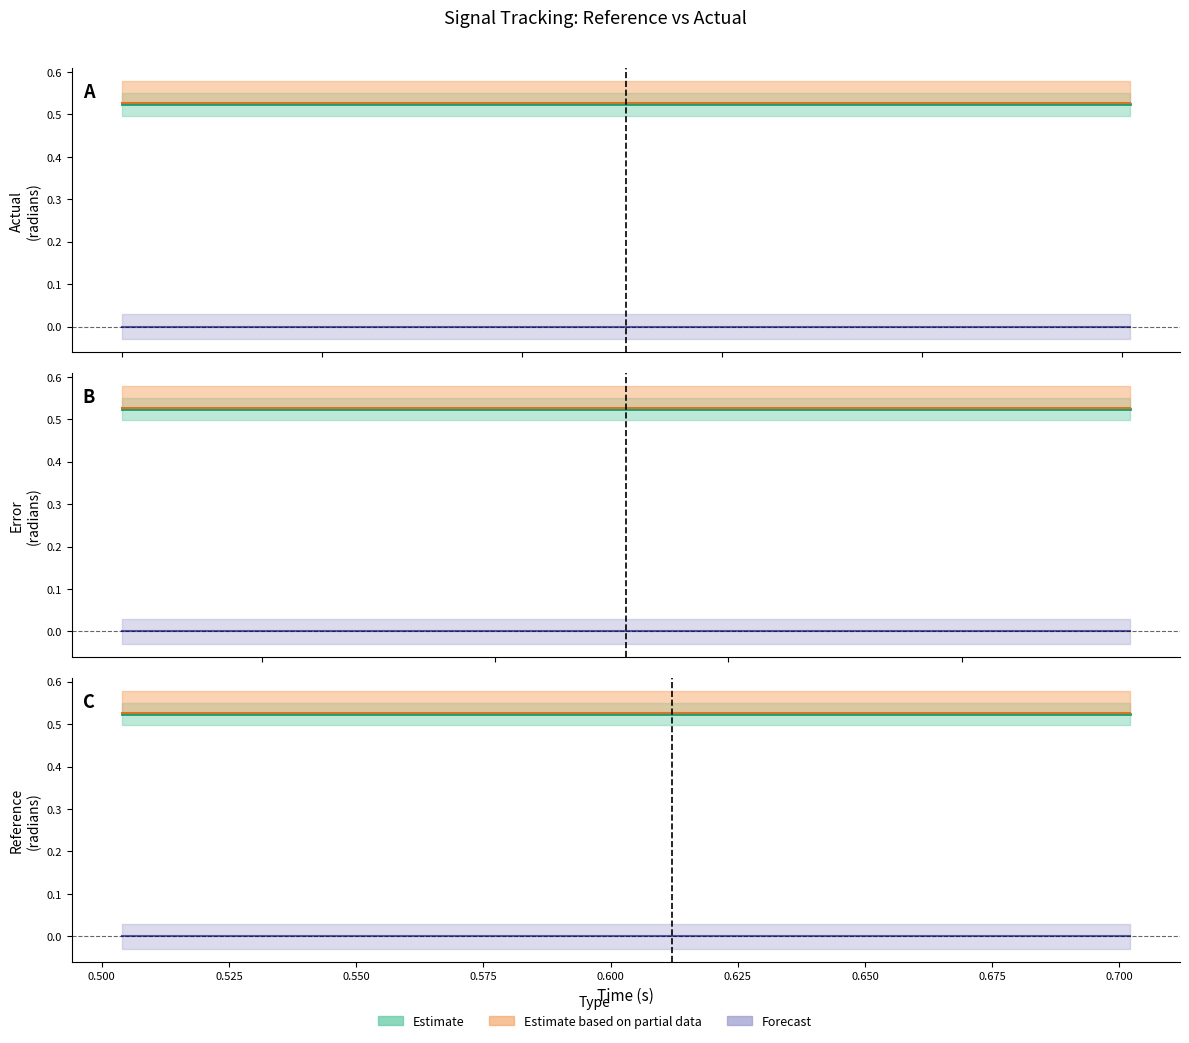

Reading left to right, what are all the values shown in this chart?

time: time=0.0	reference=0.0	actual=0.0	high=0.1	low=0.1	error=0.1	6=0.1	7=0.1	8=0.1	9=0.2	10=0.2	11=0.2	12=0.2	13=0.2	14=0.3	15=0.3	16=0.3	17=0.3	18=0.3	19=0.3	20=0.4	21=0.4	22=0.4	23=0.4	24=0.4	25=0.5	26=0.5	27=0.5	28=0.5	29=0.5	30=0.5	31=0.6	32=0.6	33=0.6	34=0.6	35=0.6	36=0.6	37=0.7	38=0.7	39=0.7
reference: time=0.0	reference=0.0	actual=0.0	high=0.0	low=0.0	error=0.0	6=0.0	7=0.0	8=0.0	9=0.0	10=0.0	11=0.0	12=0.0	13=0.0	14=0.0	15=0.0	16=0.0	17=0.0	18=0.0	19=0.0	20=0.0	21=0.0	22=0.0	23=0.0	24=0.0	25=0.0	26=0.0	27=0.0	28=0.0	29=0.0	30=0.0	31=0.0	32=0.0	33=0.0	34=0.0	35=0.0	36=0.0	37=0.0	38=0.0	39=0.0
actual: time=0.5	reference=0.5	actual=0.5	high=0.5	low=0.5	error=0.5	6=0.5	7=0.5	8=0.5	9=0.5	10=0.5	11=0.5	12=0.5	13=0.5	14=0.5	15=0.5	16=0.5	17=0.5	18=0.5	19=0.5	20=0.5	21=0.5	22=0.5	23=0.5	24=0.5	25=0.5	26=0.5	27=0.5	28=0.5	29=0.5	30=0.5	31=0.5	32=0.5	33=0.5	34=0.5	35=0.5	36=0.5	37=0.5	38=0.5	39=0.5
high: time=0.0	reference=0.0	actual=0.0	high=0.0	low=0.0	error=0.0	6=0.0	7=0.0	8=0.0	9=0.0	10=0.0	11=0.0	12=0.0	13=0.0	14=0.0	15=0.0	16=0.0	17=0.0	18=0.0	19=0.0	20=0.0	21=0.0	22=0.0	23=0.0	24=0.0	25=0.0	26=0.0	27=0.0	28=0.0	29=0.0	30=0.0	31=0.0	32=0.0	33=0.0	34=0.0	35=0.0	36=0.0	37=0.0	38=0.0	39=0.0
low: time=-0.0	reference=-0.0	actual=-0.0	high=-0.0	low=-0.0	error=-0.0	6=-0.0	7=-0.0	8=-0.0	9=-0.0	10=-0.0	11=-0.0	12=-0.0	13=-0.0	14=-0.0	15=-0.0	16=-0.0	17=-0.0	18=-0.0	19=-0.0	20=-0.0	21=-0.0	22=-0.0	23=-0.0	24=-0.0	25=-0.0	26=-0.0	27=-0.0	28=-0.0	29=-0.0	30=-0.0	31=-0.0	32=-0.0	33=-0.0	34=-0.0	35=-0.0	36=-0.0	37=-0.0	38=-0.0	39=-0.0
error: time=0.5	reference=0.5	actual=0.5	high=0.5	low=0.5	error=0.5	6=0.5	7=0.5	8=0.5	9=0.5	10=0.5	11=0.5	12=0.5	13=0.5	14=0.5	15=0.5	16=0.5	17=0.5	18=0.5	19=0.5	20=0.5	21=0.5	22=0.5	23=0.5	24=0.5	25=0.5	26=0.5	27=0.5	28=0.5	29=0.5	30=0.5	31=0.5	32=0.5	33=0.5	34=0.5	35=0.5	36=0.5	37=0.5	38=0.5	39=0.5